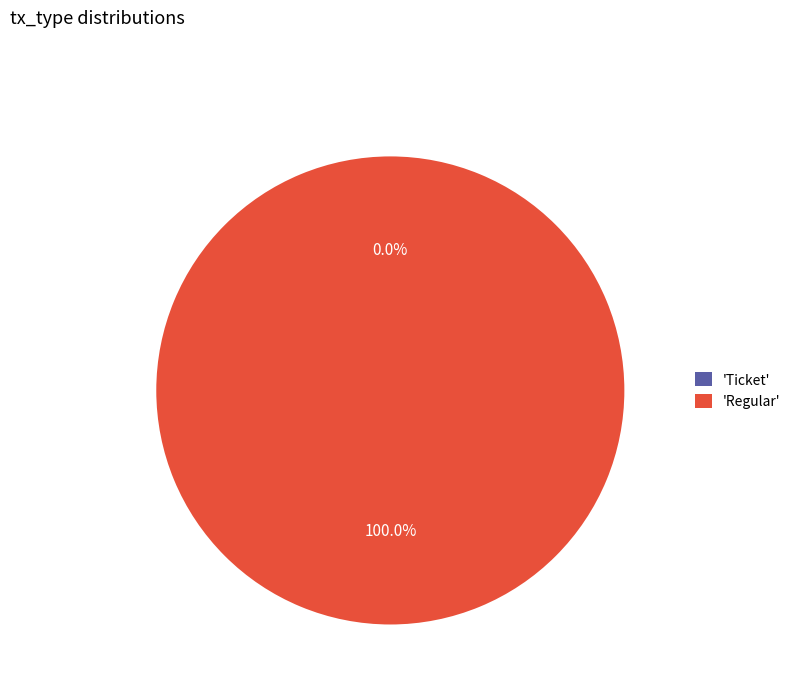

Which category accounts for the majority?

Regular